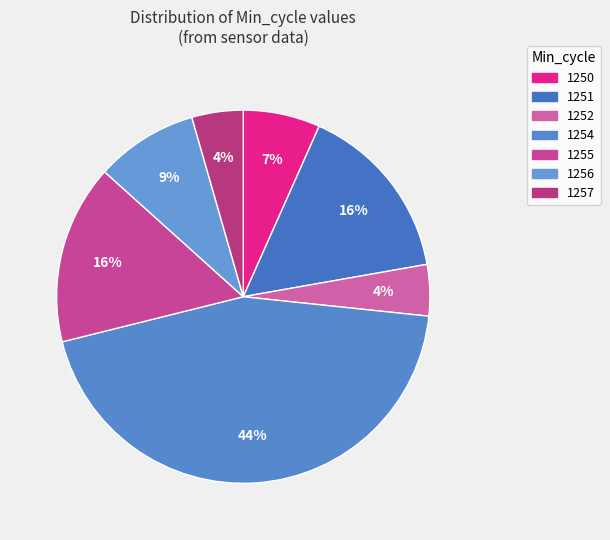

How many slices are in this pie chart?

7